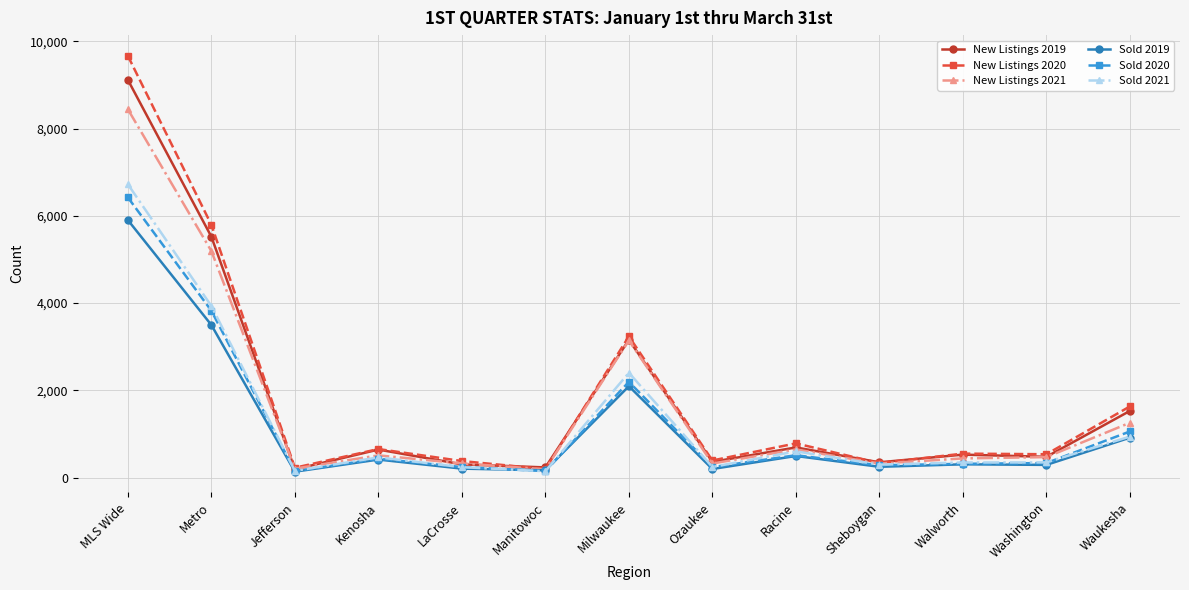

True or false: Sold 2019 has more than 1 interior local peaks.

True